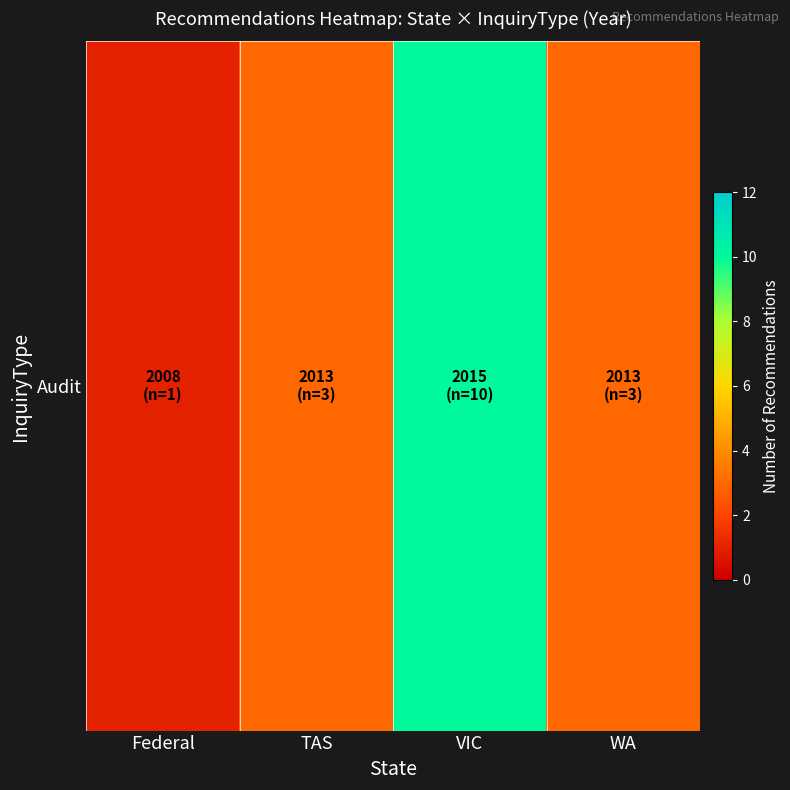

How many data points are above 3?

1